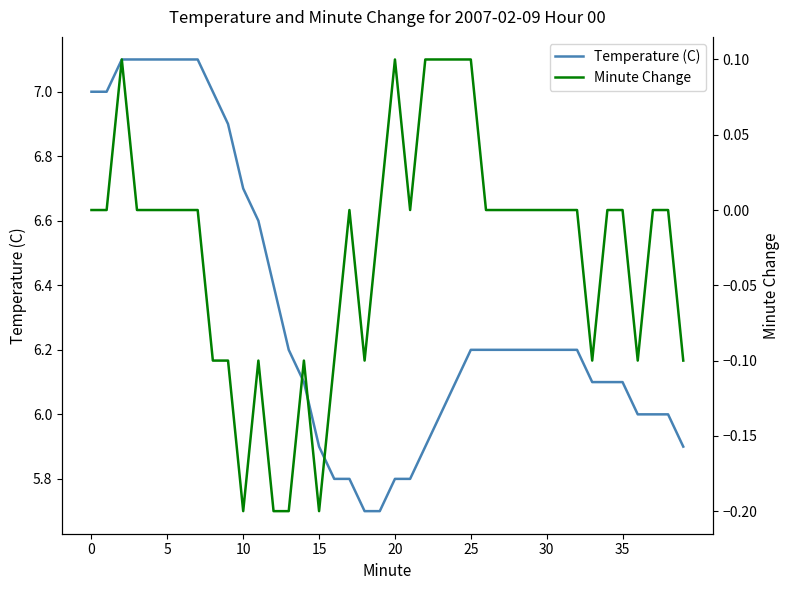

Which series changed the most between 24 and 29?

Temperature (C)